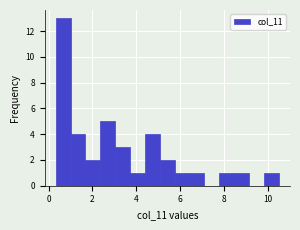

Read against the x-axis, roughly where is the centre of the tallest bar?

0.6